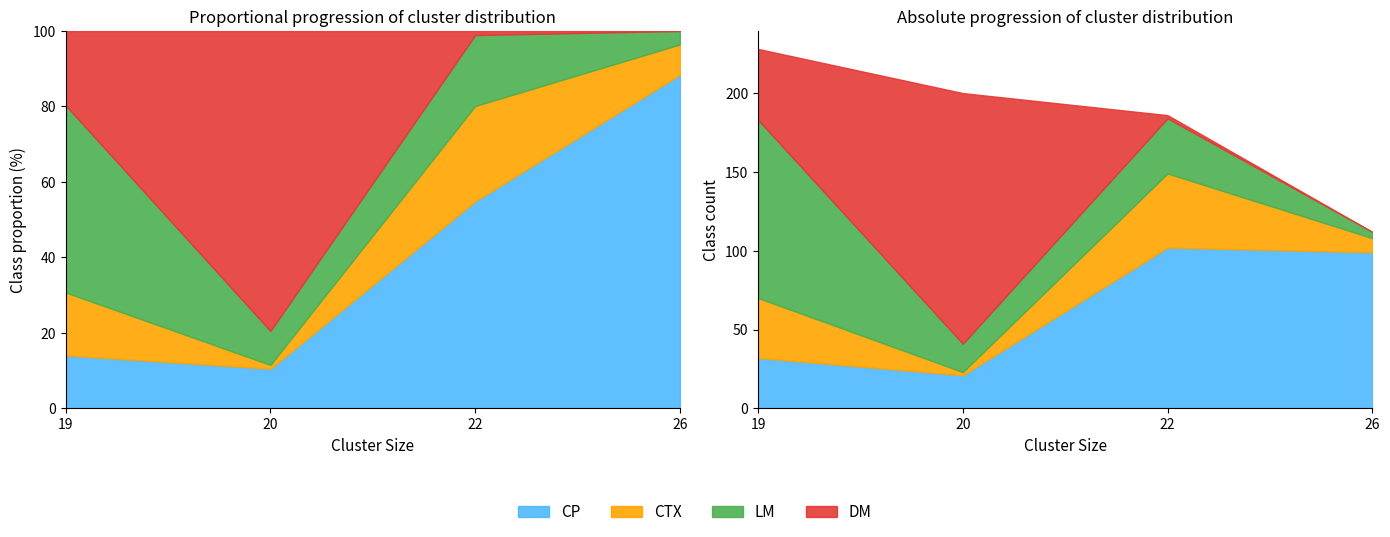

The CP series shows 102 at 22. True or false?

True